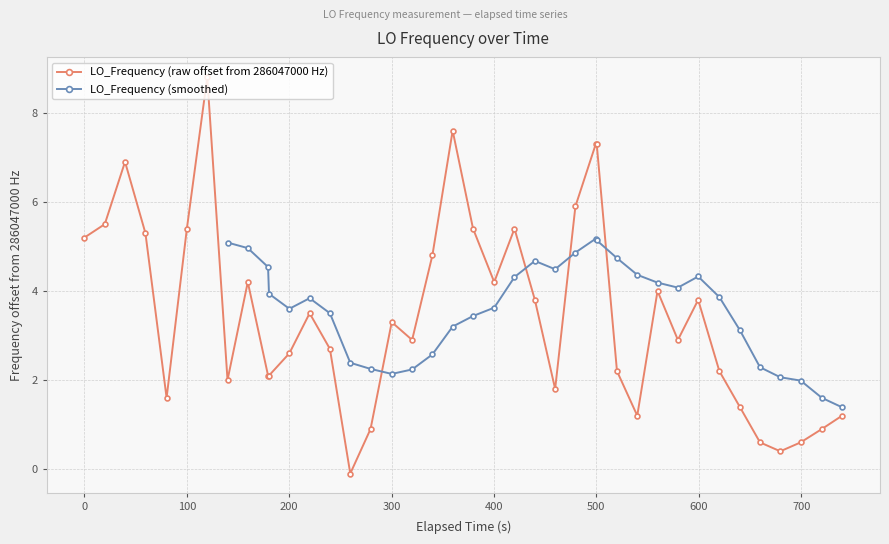

True or false: LO_Frequency (raw offset from 286047000 Hz) has more than 0 points higher than both neighbors.

True